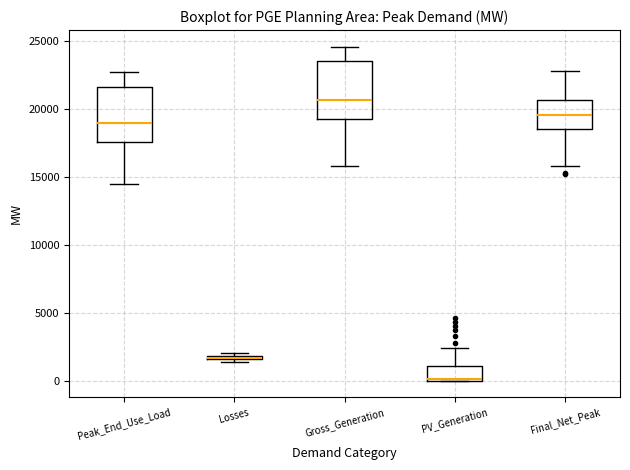

Where is the lower edge of the box for PV_Generation on the y-axis? The values are not printed on the chart, so give them approximately, as read against the axis.

0